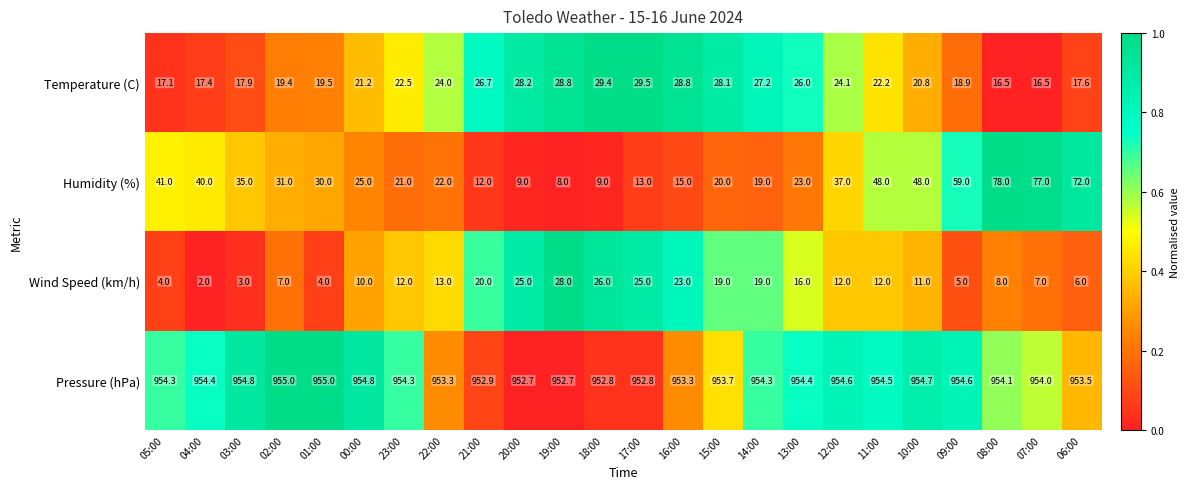

Where is Wind Speed (km/h) nearest to the value 15?

13:00